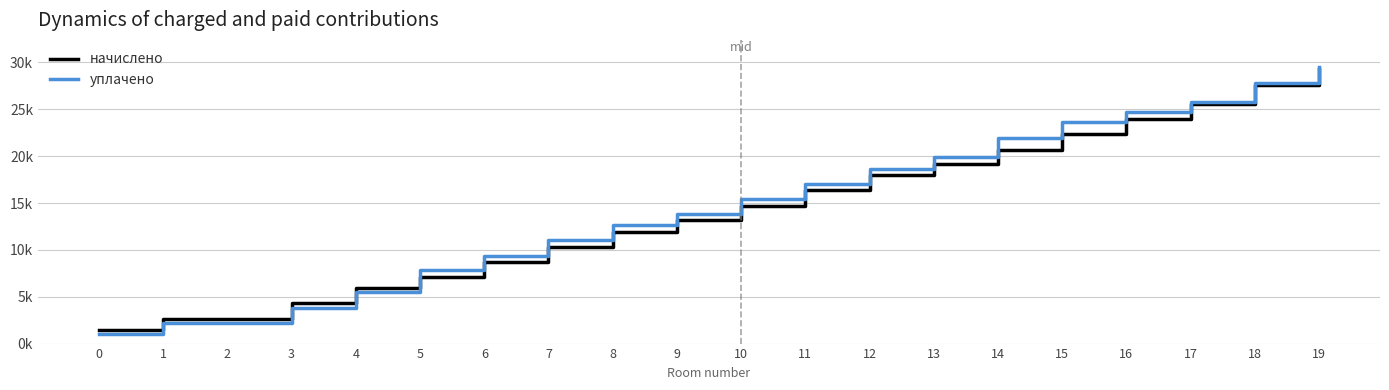

Does the chart display data point markers on the line(s)?

No